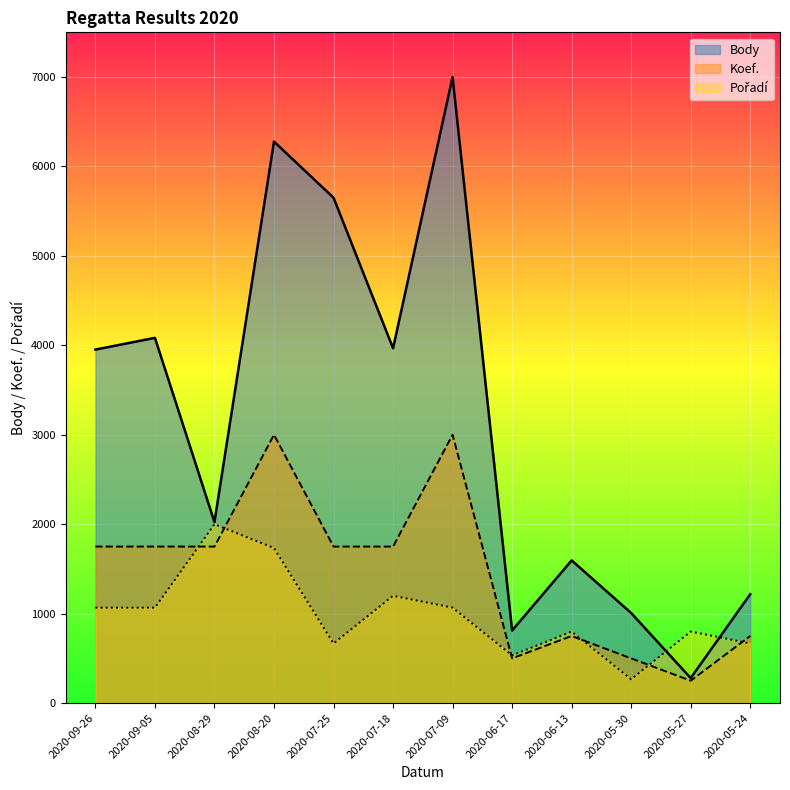

At which category is the sum across all series the highest?

2020-07-09